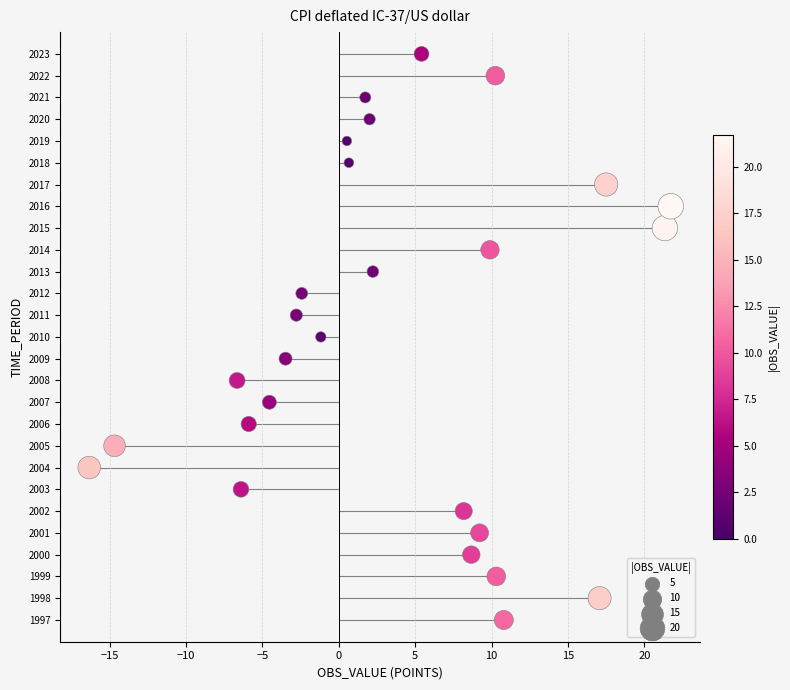

What is the range of Y values (max minus min)?

26